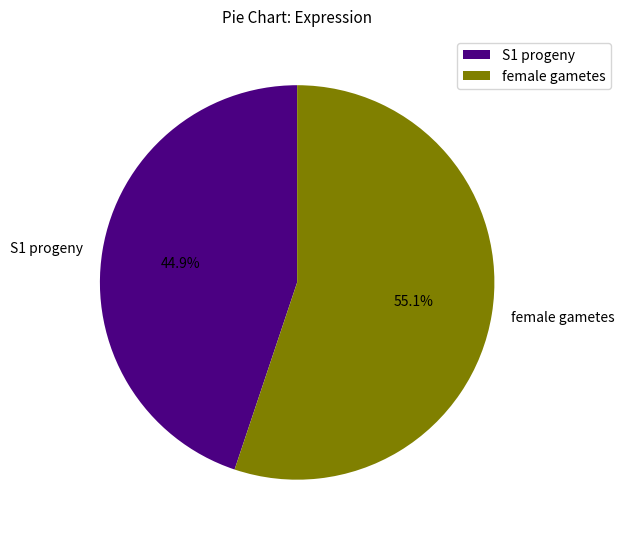

To the nearest percent, what is the difference between the largest and smallest slice percentages?

10%